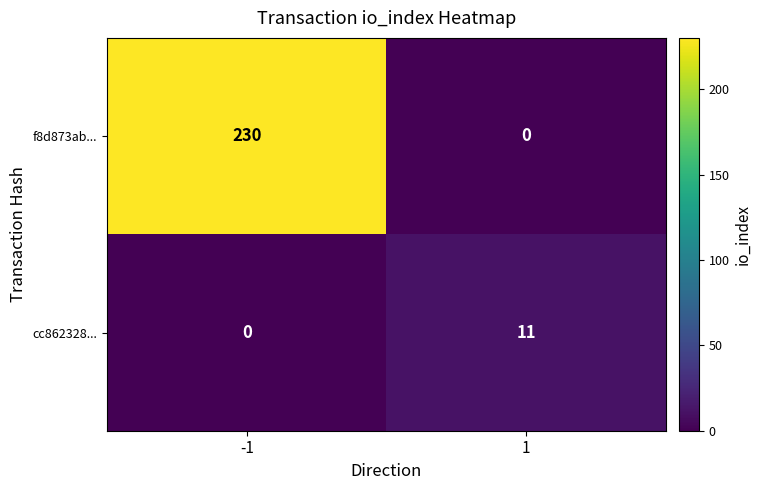

Which series changed the most between -1 and 1?

f8d873ab...